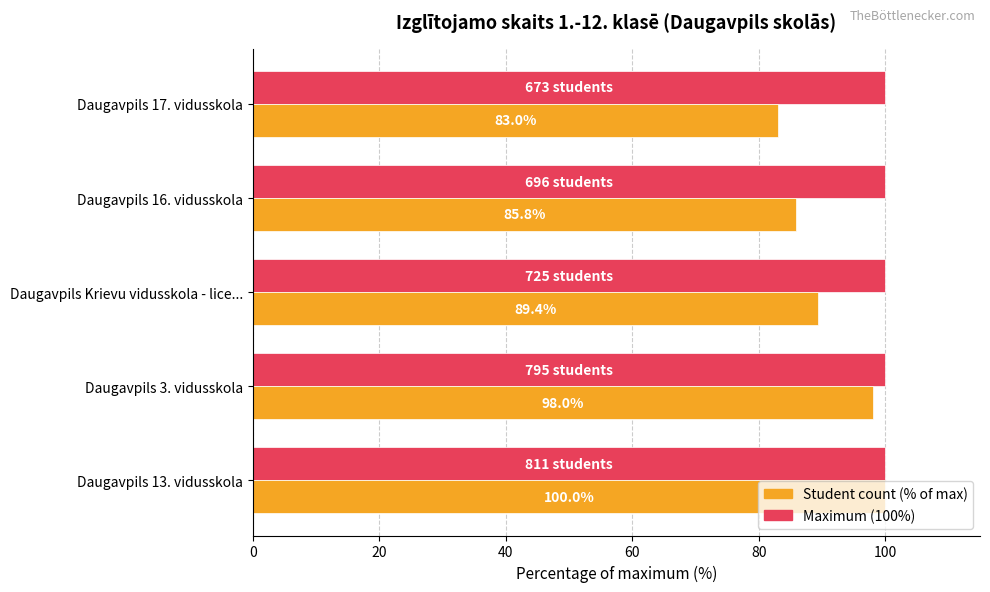

What is the total value across all series at Daugavpils 3. vidusskola?

198.0